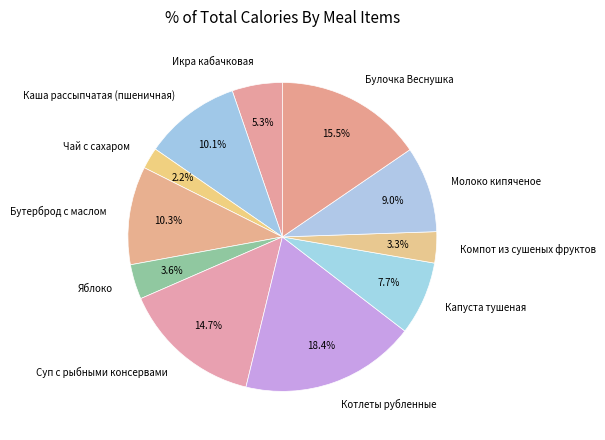

Count the number of slices in the pie.

11